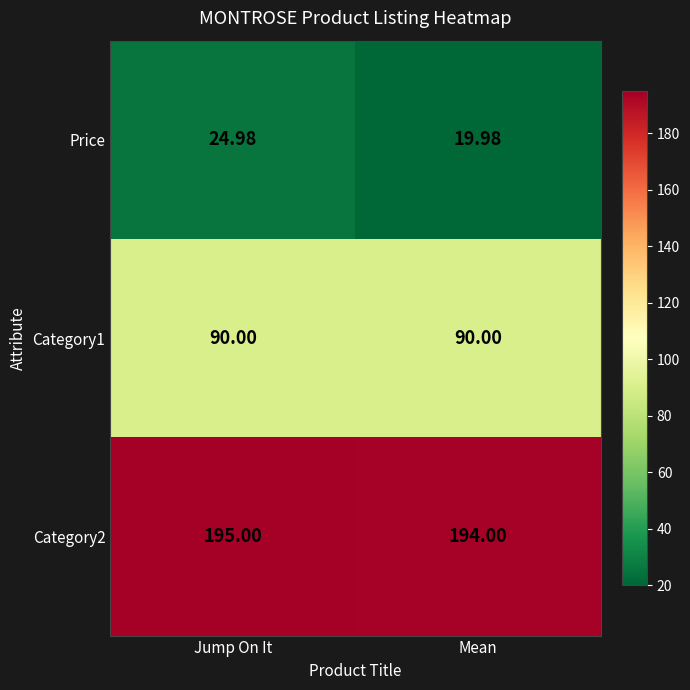

Between Jump On It and Mean, which series saw the biggest shift?

Price